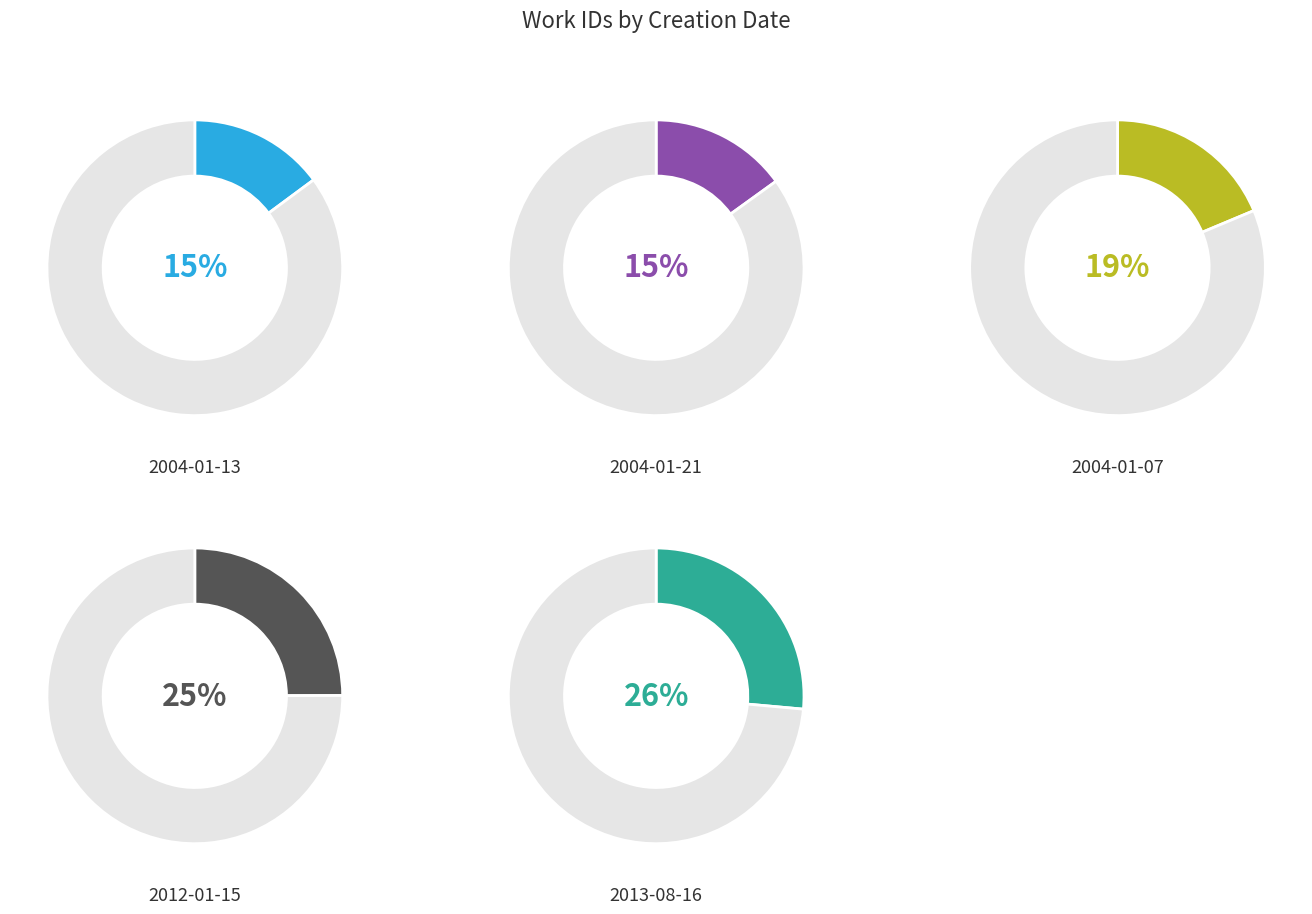

Approximately how many times larger is the value at 2013-08-16 compared to 2004-01-13?

1.8